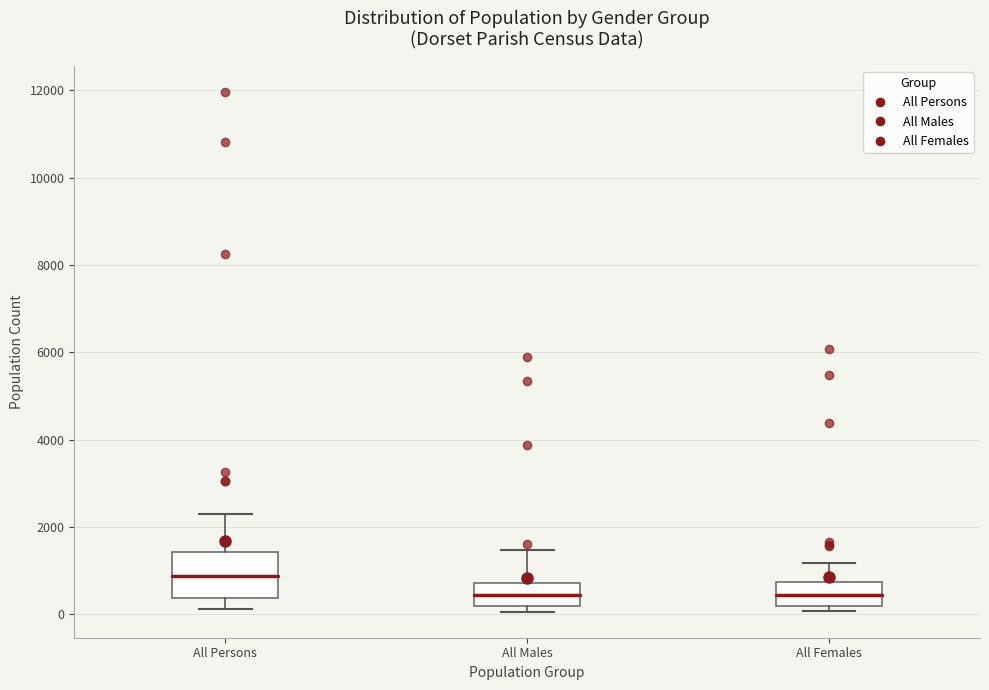

Which box has the highest median line?

All Persons